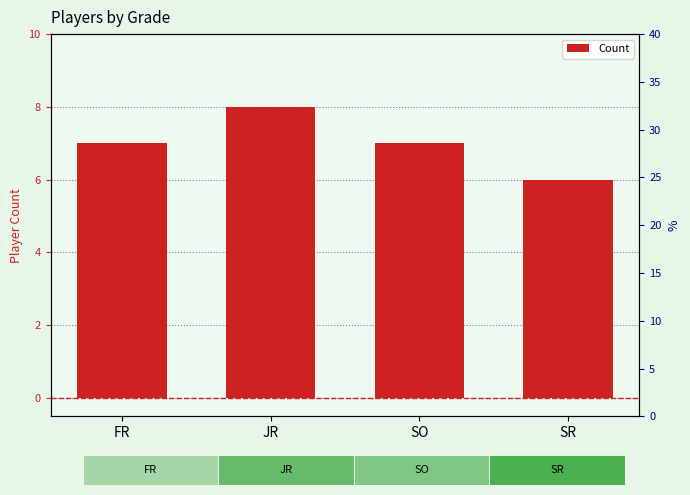

Rank the categories by value from lowest to highest.

SR, FR, SO, JR